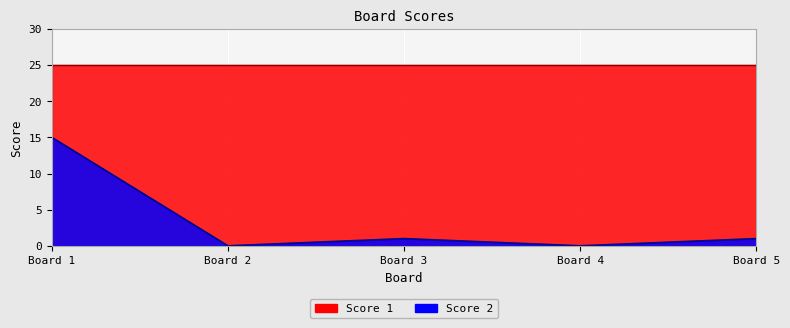

Which label corresponds to the smallest value in the chart?

Board 2